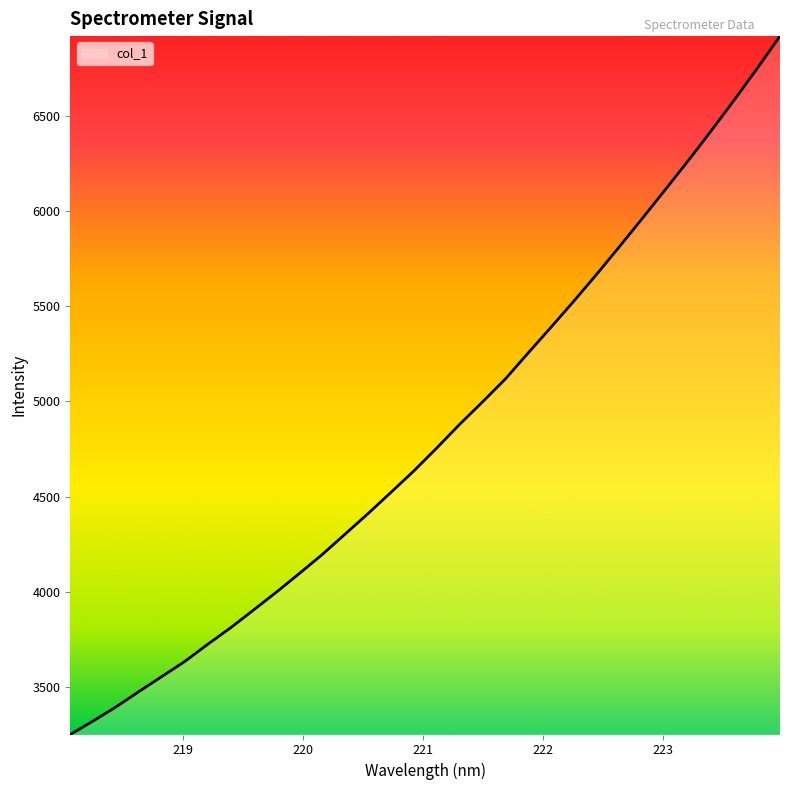

What is the greatest value displayed?

6918.2